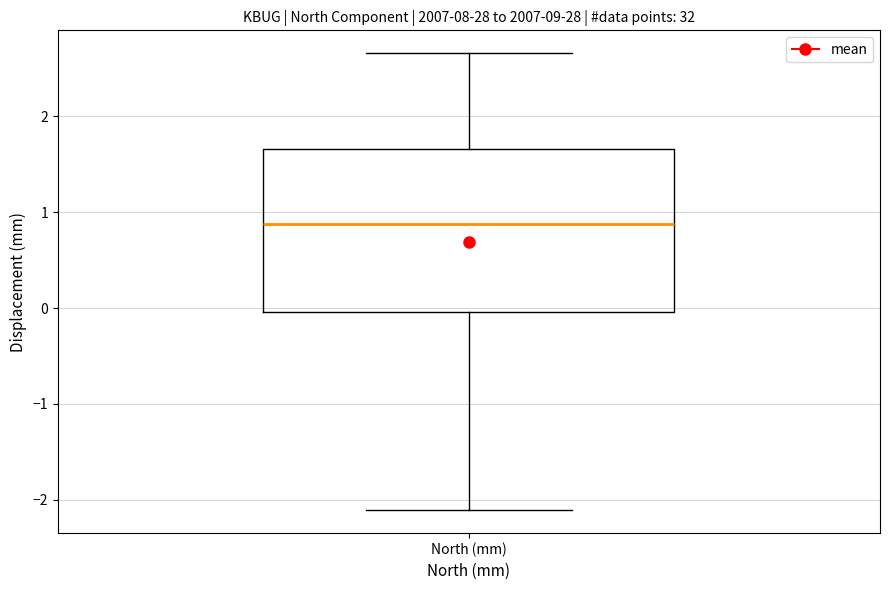

Where does the lower whisker of the box for North (mm) end on the y-axis? The values are not printed on the chart, so give them approximately, as read against the axis.

-2.1